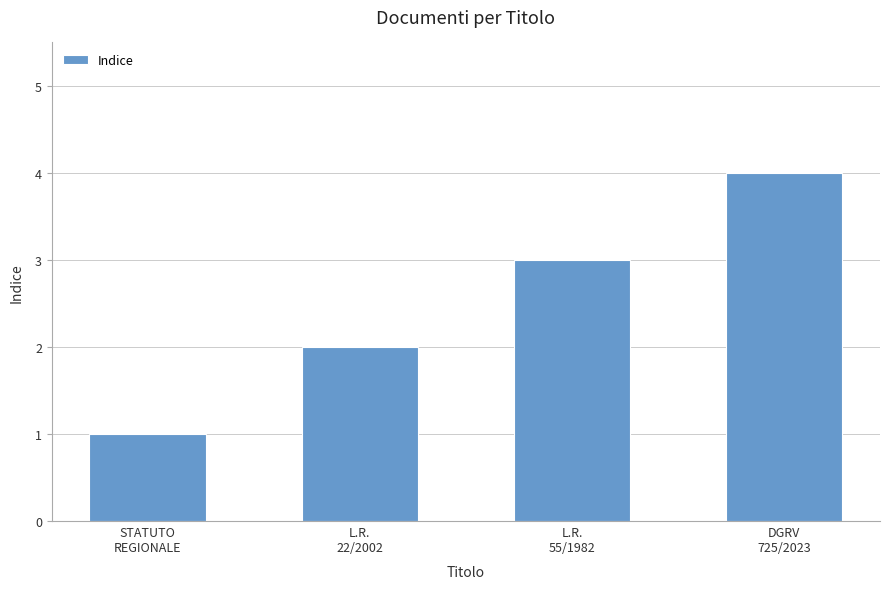

What is the approximate value at L.R.
55/1982?

3